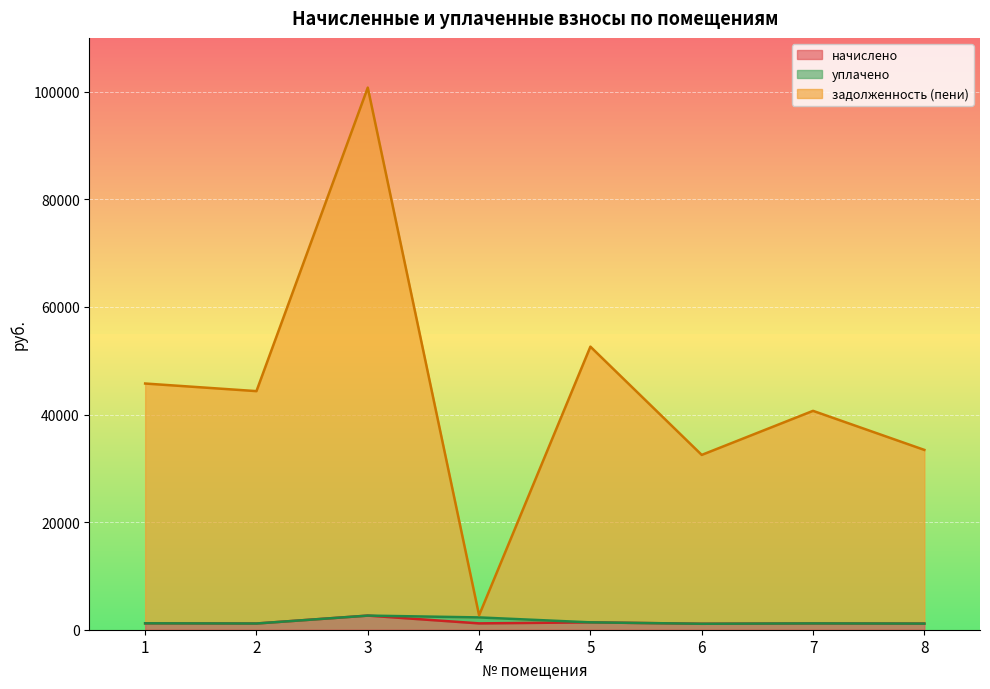

True or false: задолженность (пени) and начислено cross at least once.

False